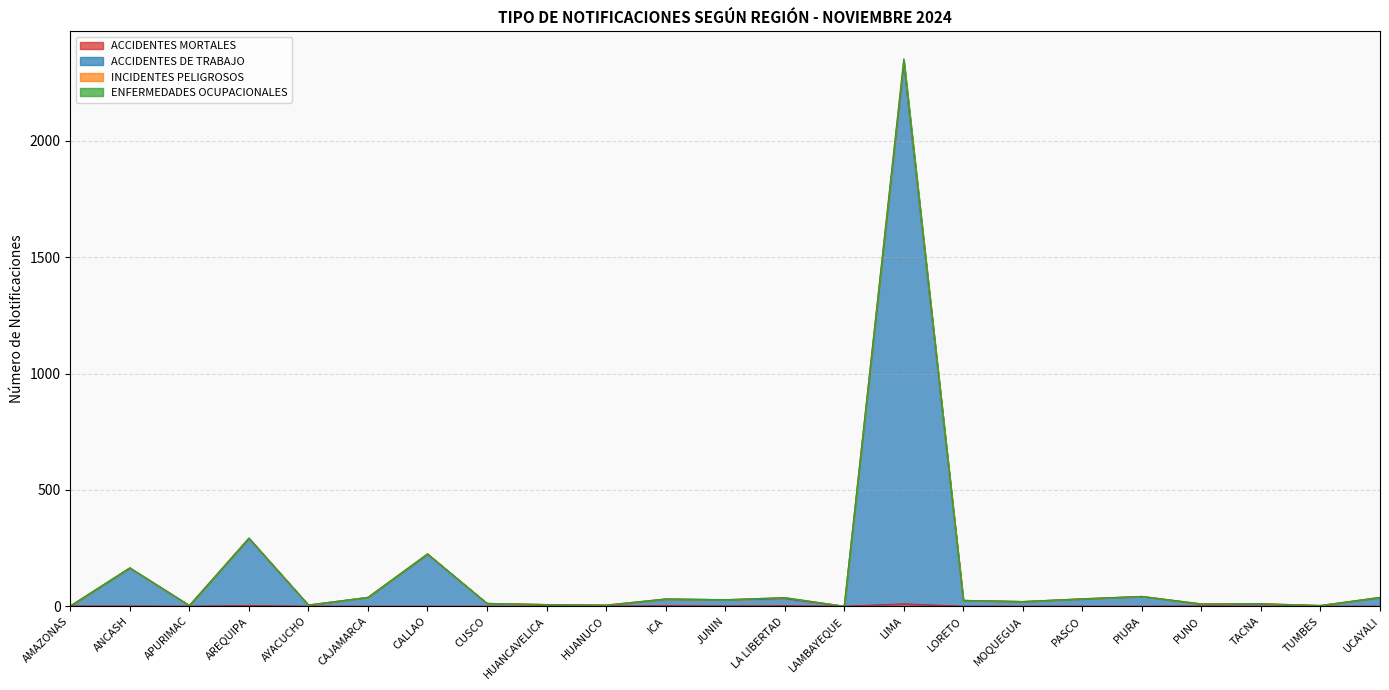

True or false: ACCIDENTES DE TRABAJO and ENFERMEDADES OCUPACIONALES cross at least once.

False